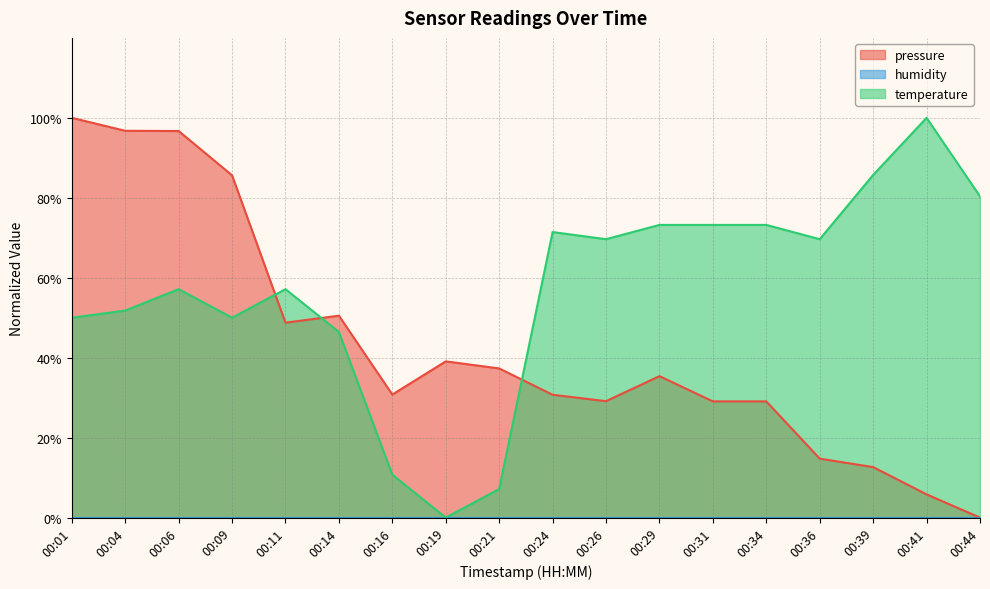

Reading left to right, list all the values displayed in this chart.

pressure: 100.0	96.8	96.7	85.6	48.8	50.5	30.8	39.1	37.3	30.7	29.1	35.4	29.1	29.1	14.7	12.6	5.8	0.0
temperature: 50.0	51.8	57.1	50.0	57.1	46.4	10.7	0.0	7.1	71.4	69.6	73.2	73.2	73.2	69.6	85.7	100.0	80.4